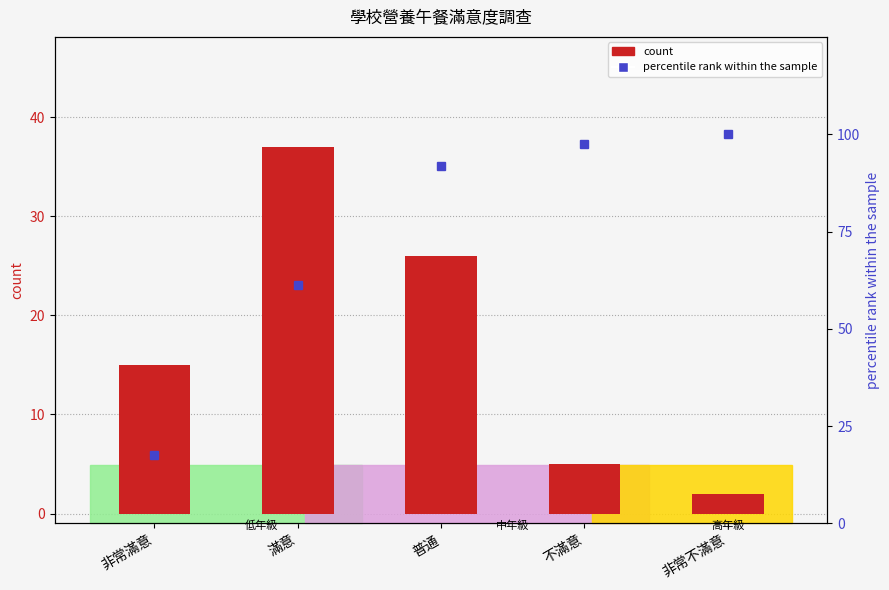

Which category has the highest value across all series?

非常不滿意